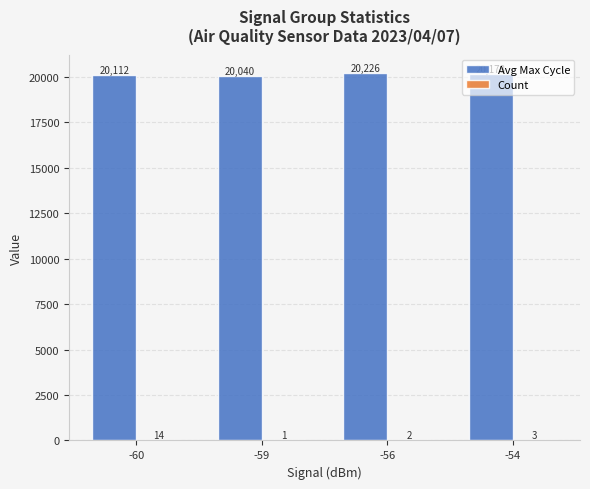

Are the bars grouped side by side (vs. stacked)?

Yes